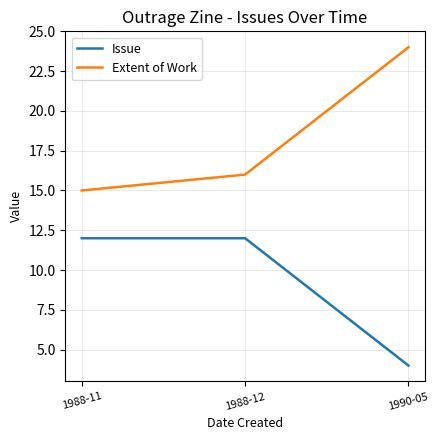

What is the sum of all Extent of Work values?

55